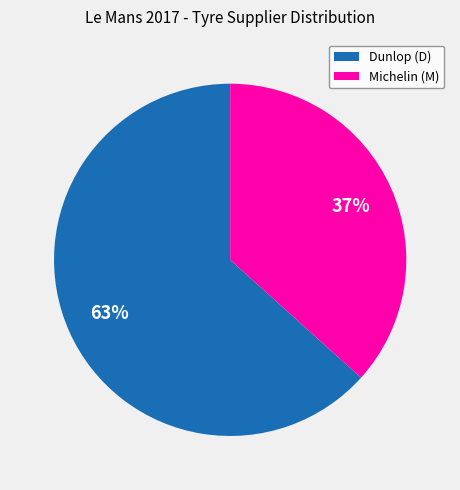

What is the largest slice in the pie chart?

Dunlop (D)